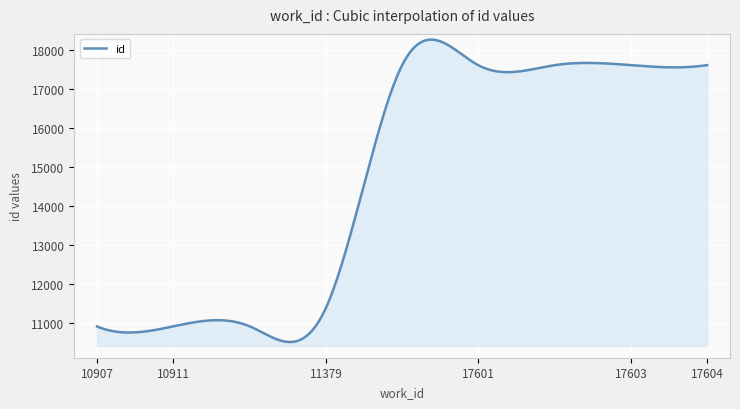

What is the greatest value displayed?

18257.4